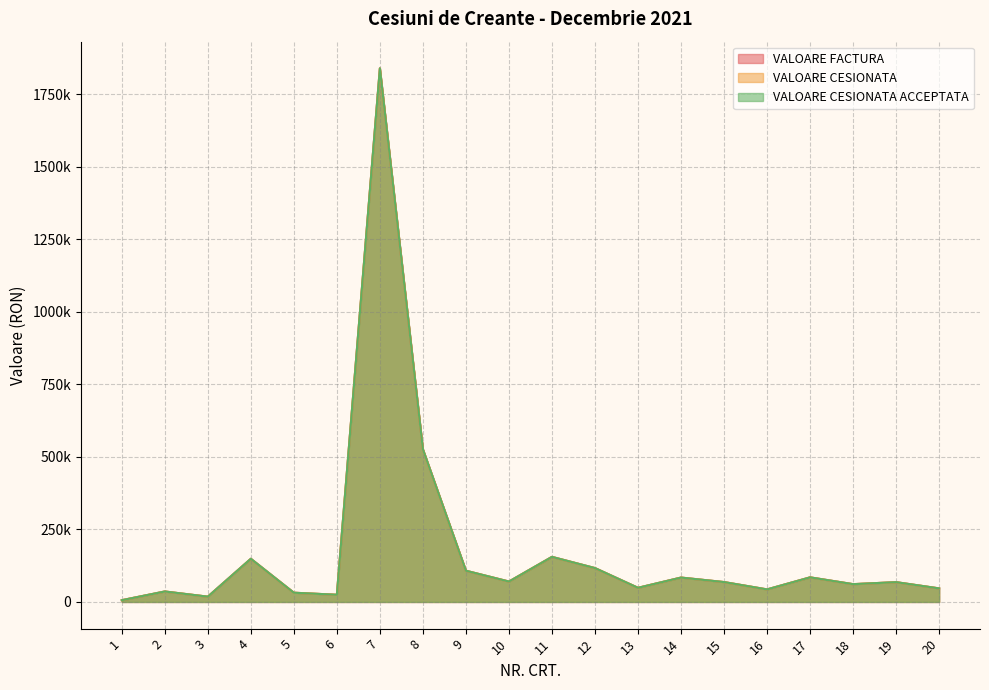

How many interior local valleys does the VALOARE CESIONATA ACCEPTATA series have?

6